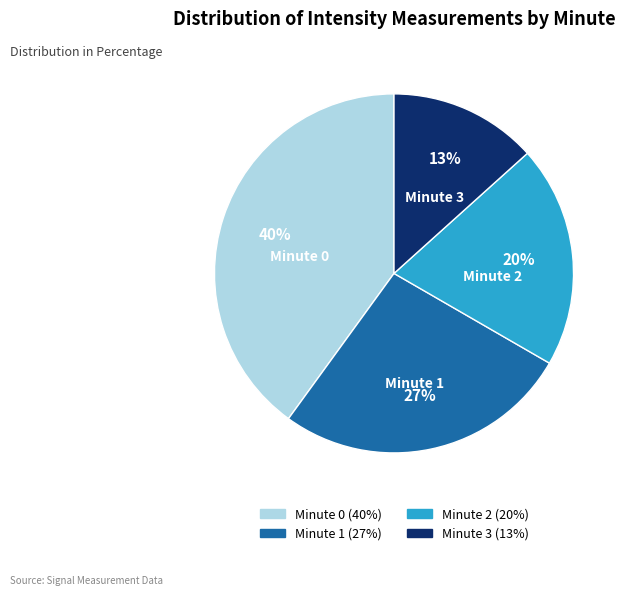

Does any single category account for the majority?

No